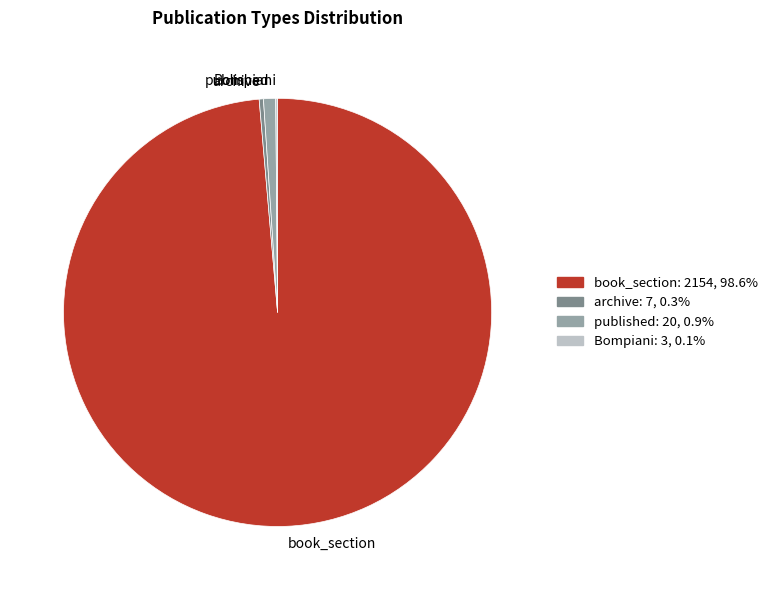

Combined, do published and book_section account for over 50%?

Yes